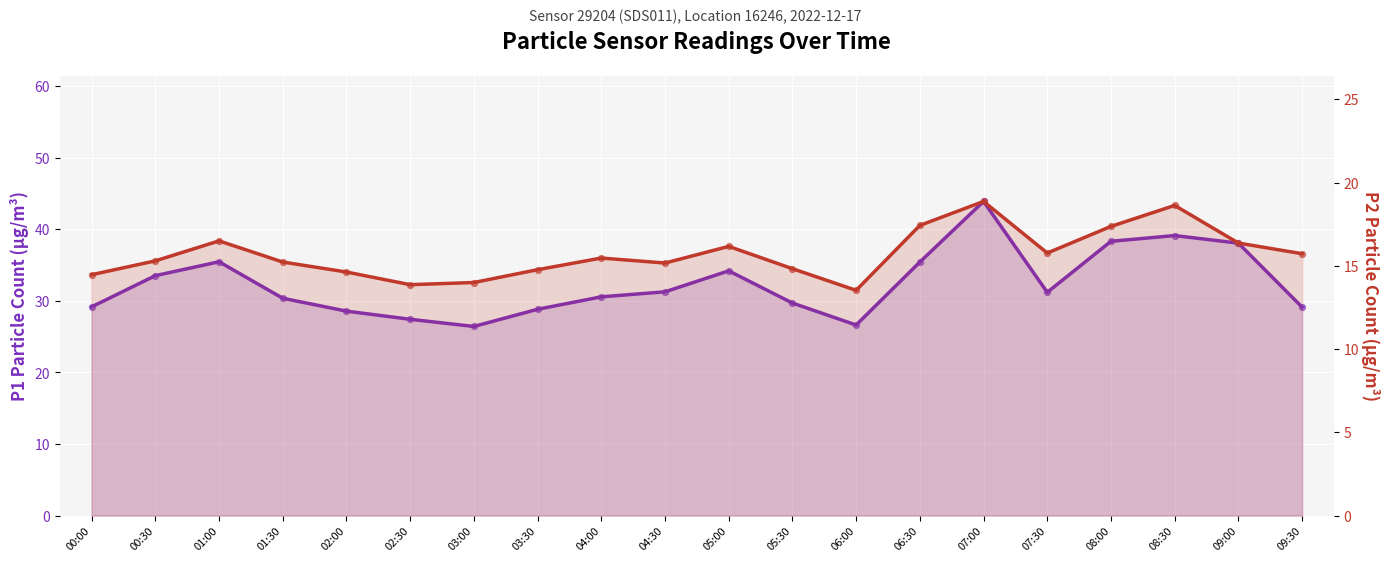

Which series has the widest spread of Y values?

P1 (PM10)